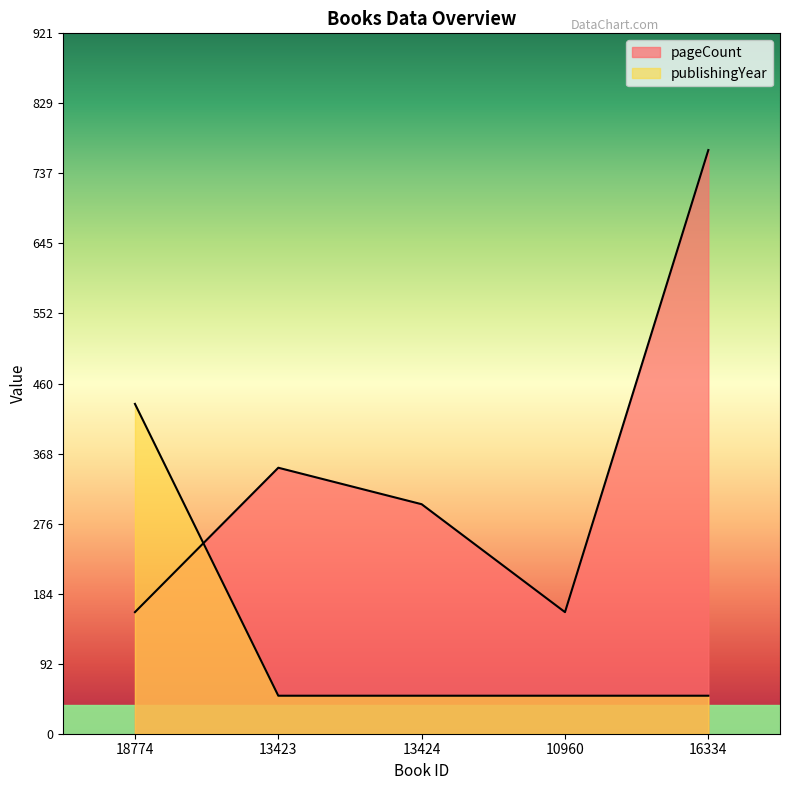

Reading left to right, what are all the values shown in this chart?

pageCount: 18774=160	13423=350	13424=302	10960=160	16334=768
publishingYear: 18774=434	13423=50	13424=50	10960=50	16334=50